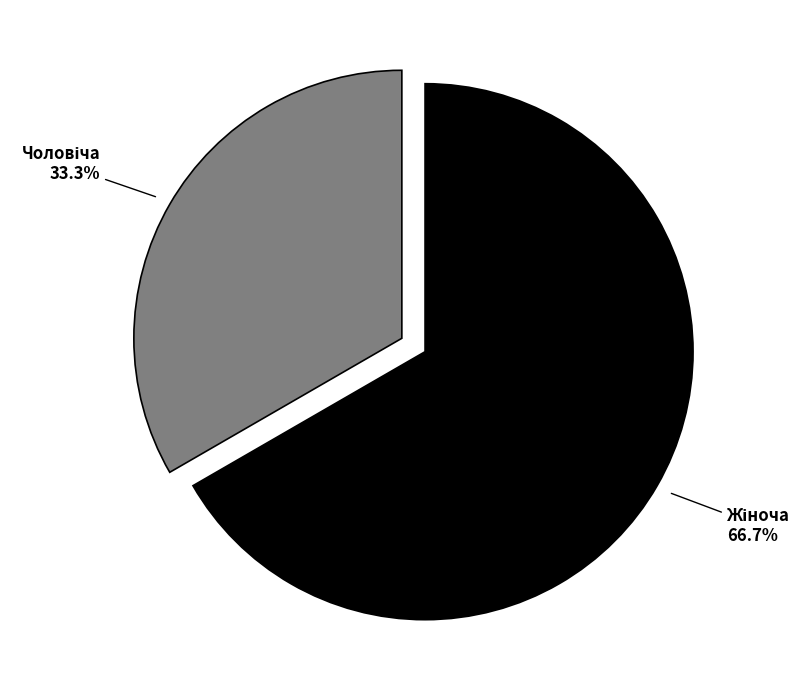

What percentage is the Чоловіча slice, to the nearest percent?

33%